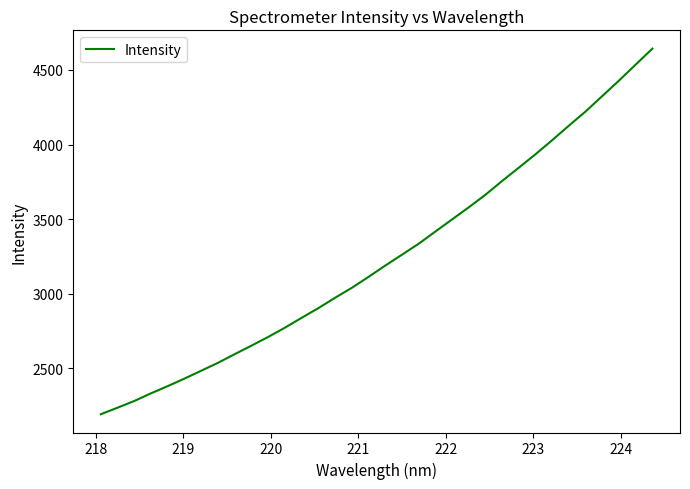

Reading right to left, what are all the values shown in this chart?

4642.4	4535.7	4428.7	4325.2	4221.6	4126.8	4029.4	3935.1	3845.0	3756.0	3663.5	3579.4	3498.1	3417.0	3335.1	3261.8	3188.8	3113.2	3039.9	2973.3	2903.9	2839.1	2773.0	2711.1	2652.6	2595.8	2537.9	2484.8	2432.4	2381.9	2333.6	2282.1	2237.4	2193.5